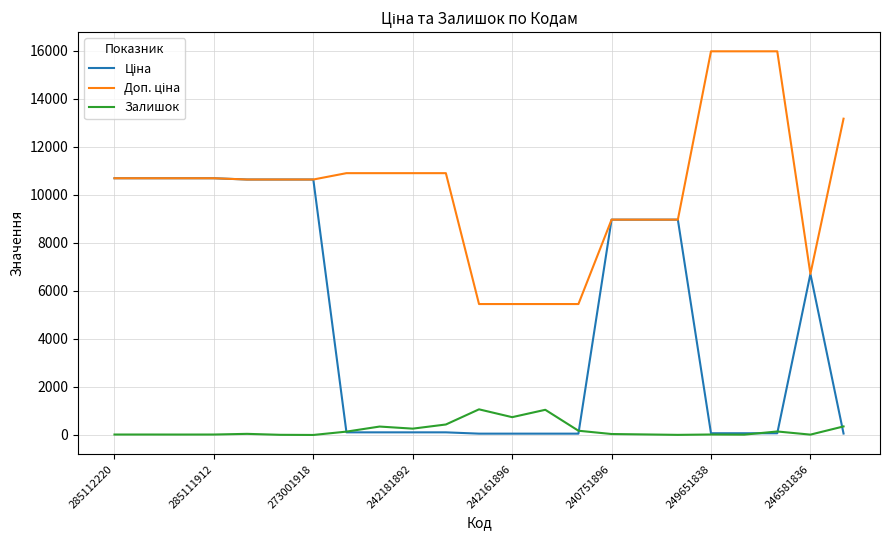

Rank the series by their maximum value, from highest to lowest.

Доп. ціна, Ціна, Залишок